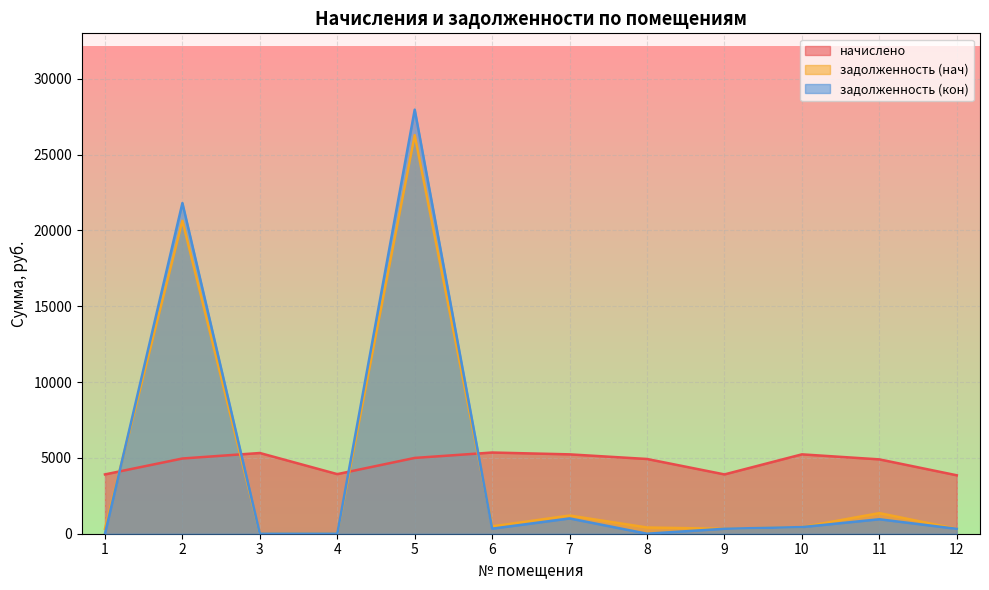

Rank the series at 3 from highest to lowest value.

начислено, задолженность (нач), задолженность (кон)